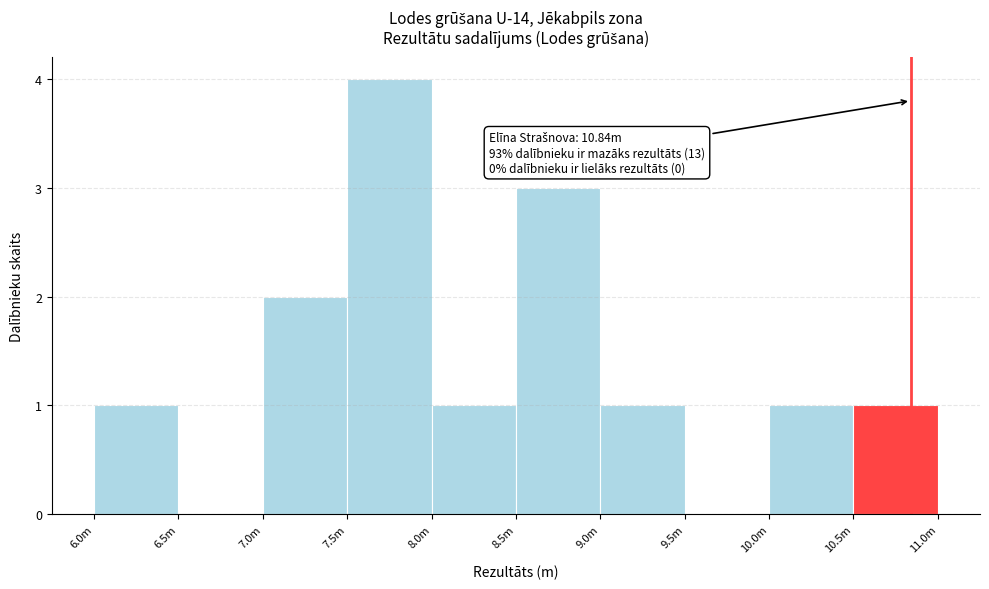

Reading left to right, extract all data points from this chart.

6.0m=1	6.5m=0	7.0m=2	7.5m=4	8.0m=1	8.5m=3	9.0m=1	9.5m=0	10.0m=1	10.5m=1